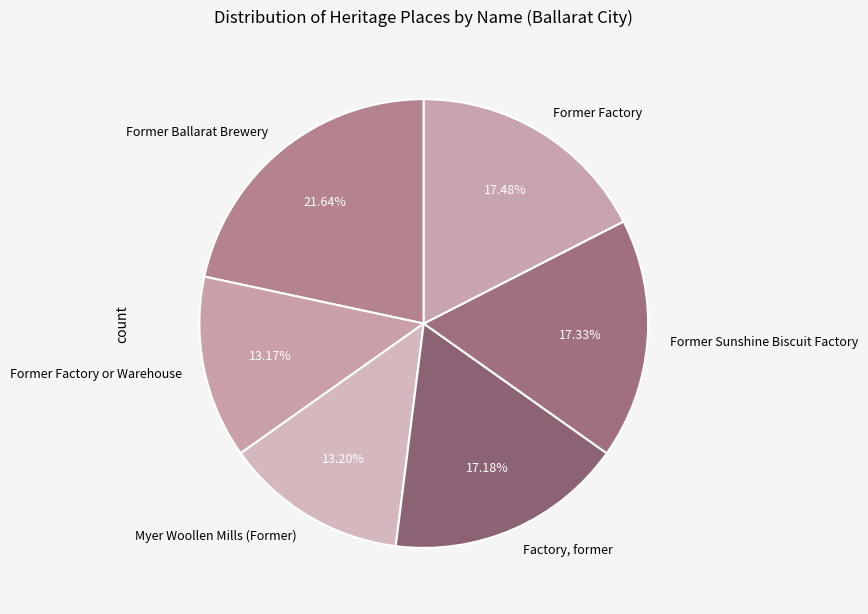

To the nearest percent, what portion does Myer Woollen Mills (Former) represent?

13%